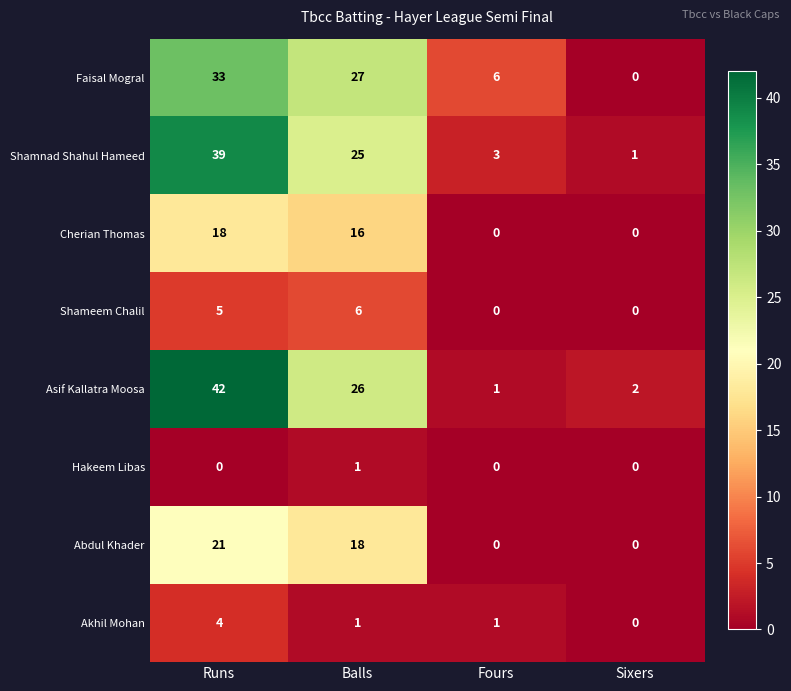

How many series are shown in this chart?

8